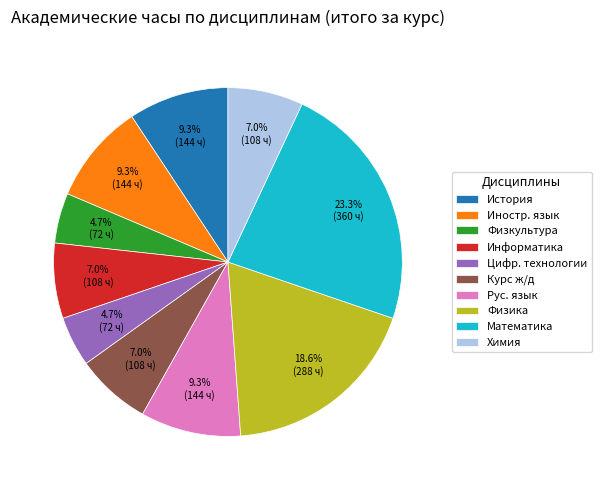

Count the number of slices in the pie.

10